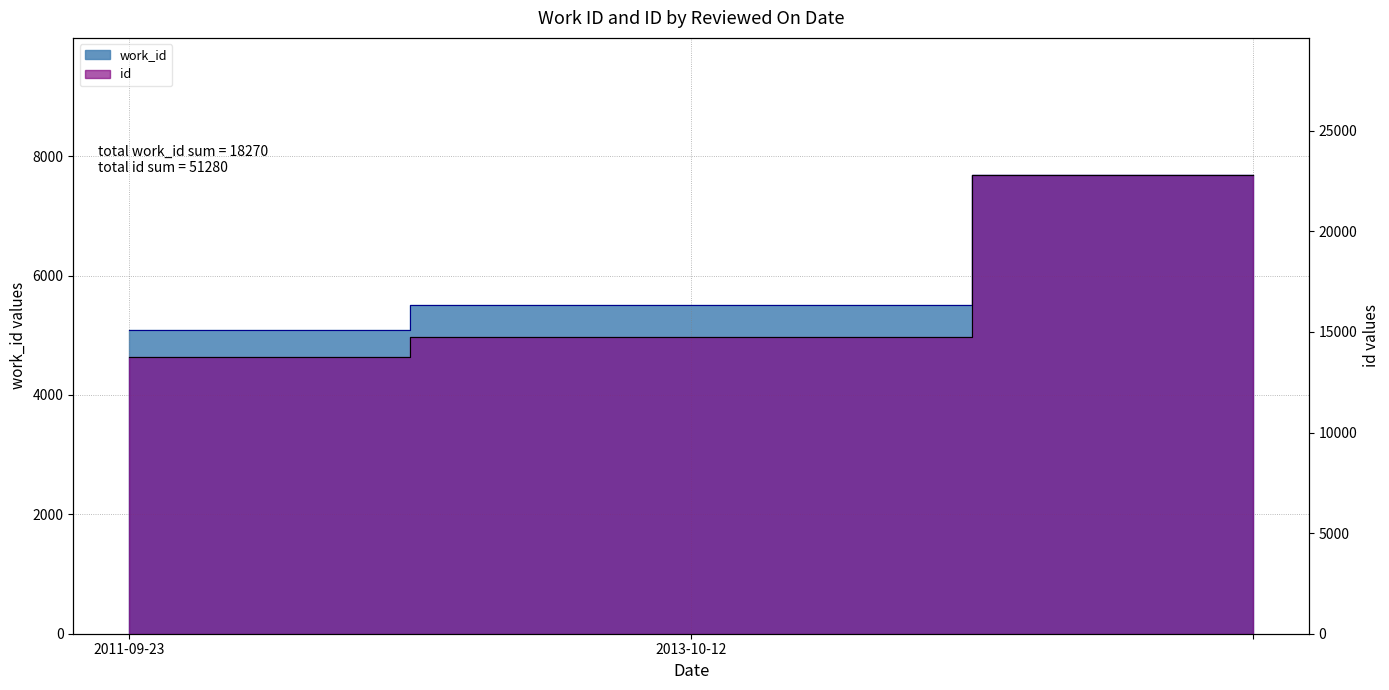

Count the number of categories in the chart.

3